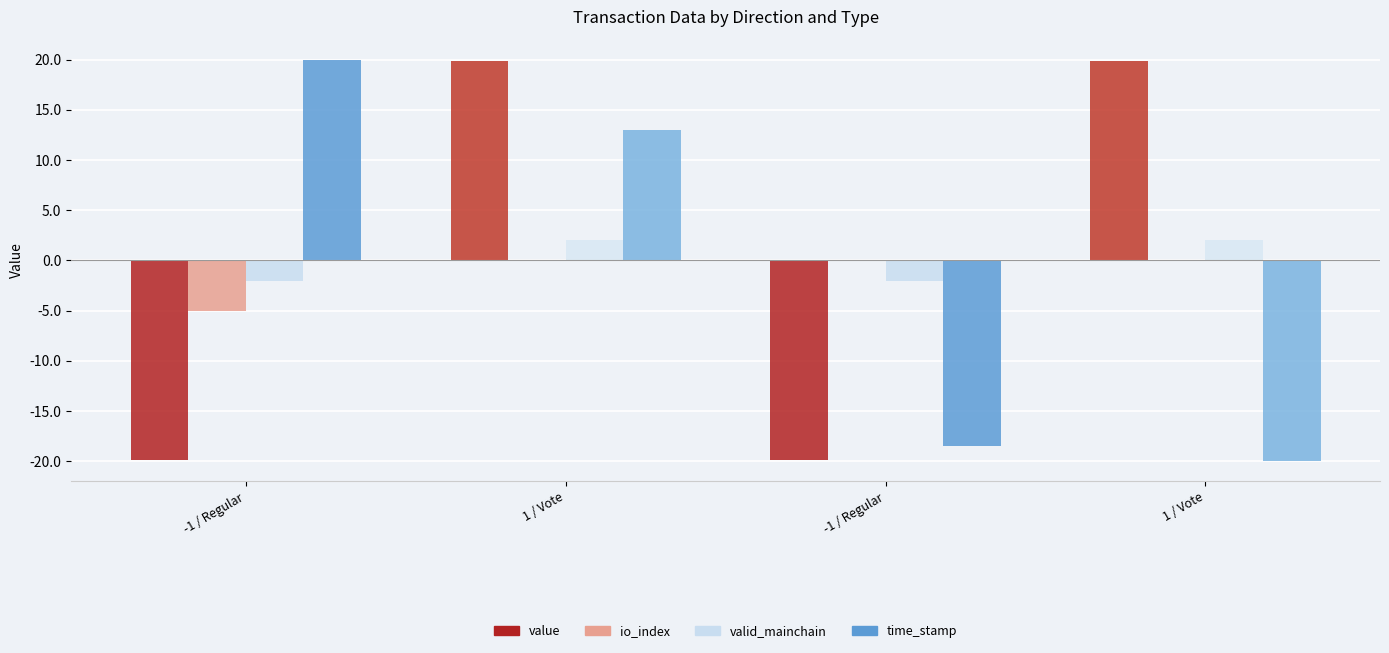

What is the difference between the io_index values at -1 / Regular and 1 / Vote?

5.1